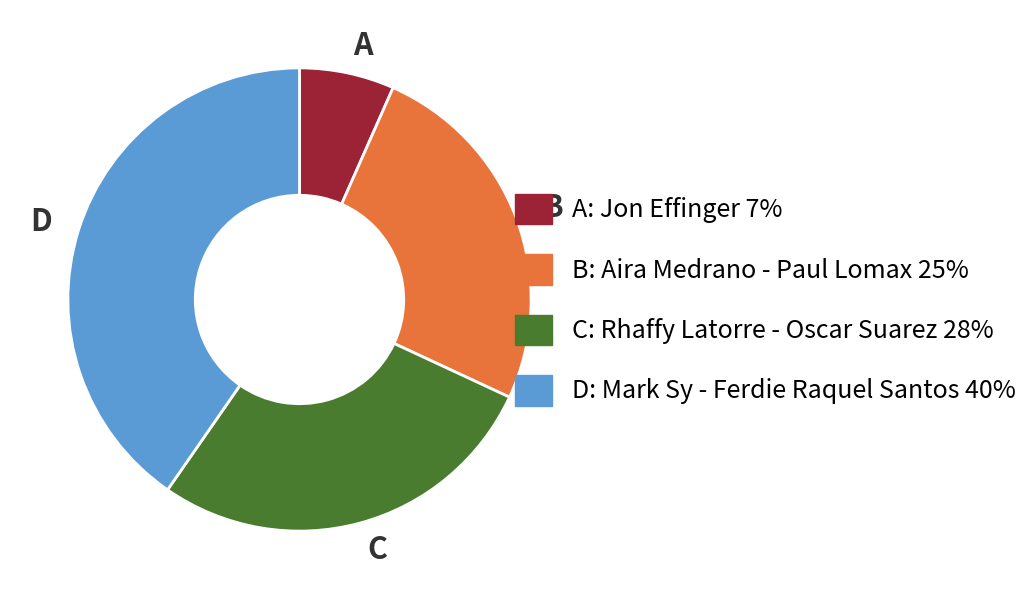

How many slices are in this pie chart?

4